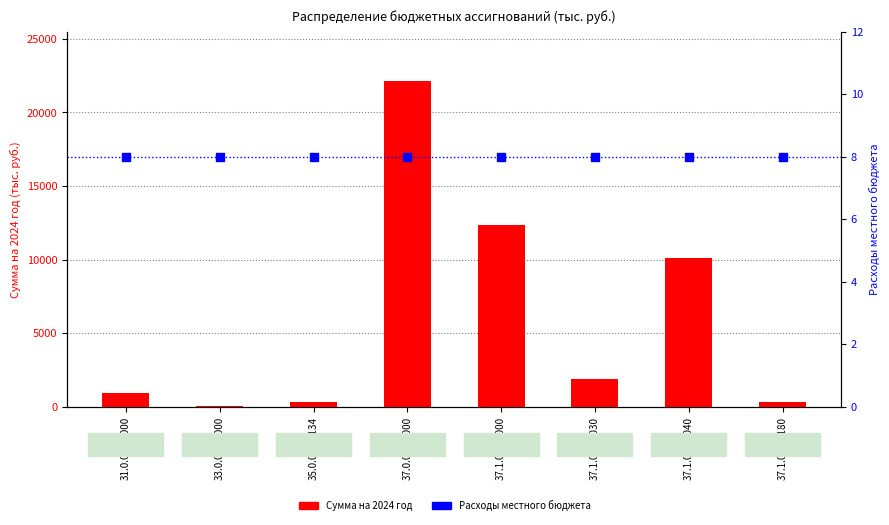

Is the value of Сумма на 2024 год at 37.1.01.51180 greater than the value of Расходы местного бюджета at 37.1.01.02030?

Yes